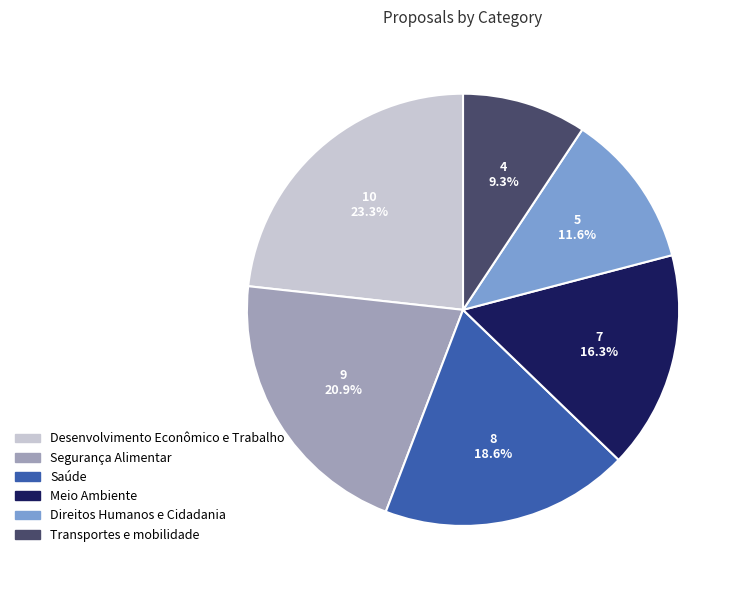

Is there any slice that represents more than half of the pie?

No